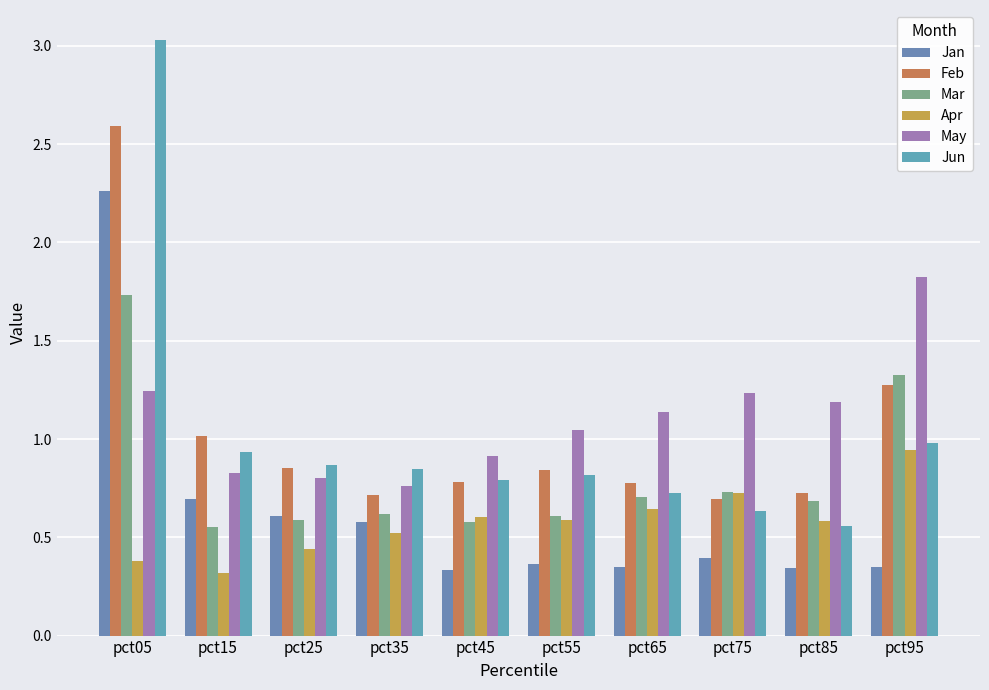

Are the bars grouped side by side (vs. stacked)?

Yes